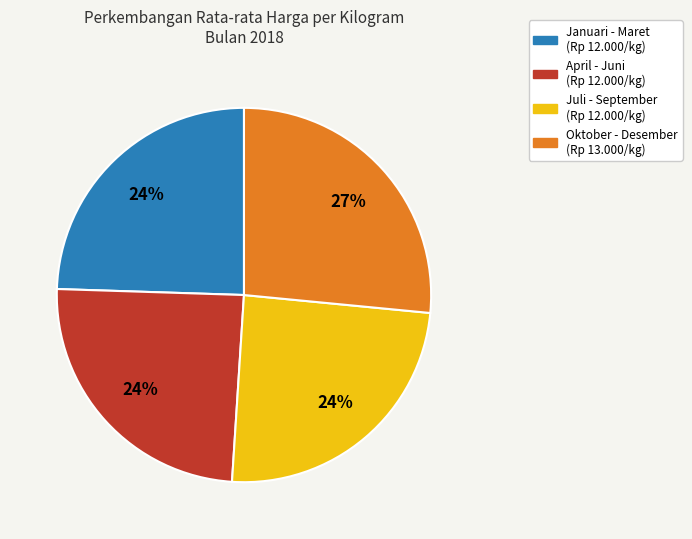

Is there any slice that represents more than half of the pie?

No